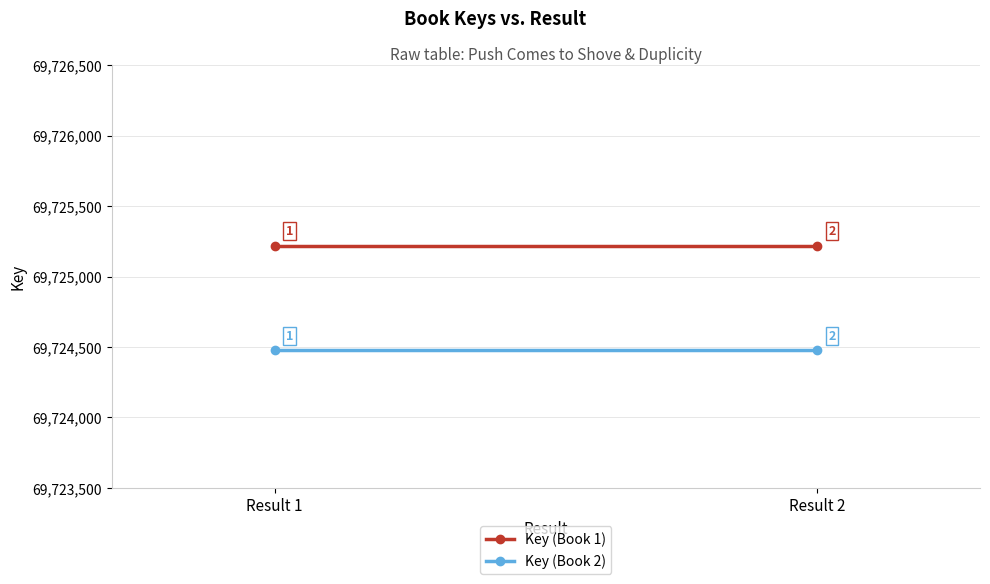

Which series has the largest range (max minus min)?

Key (Book 1)